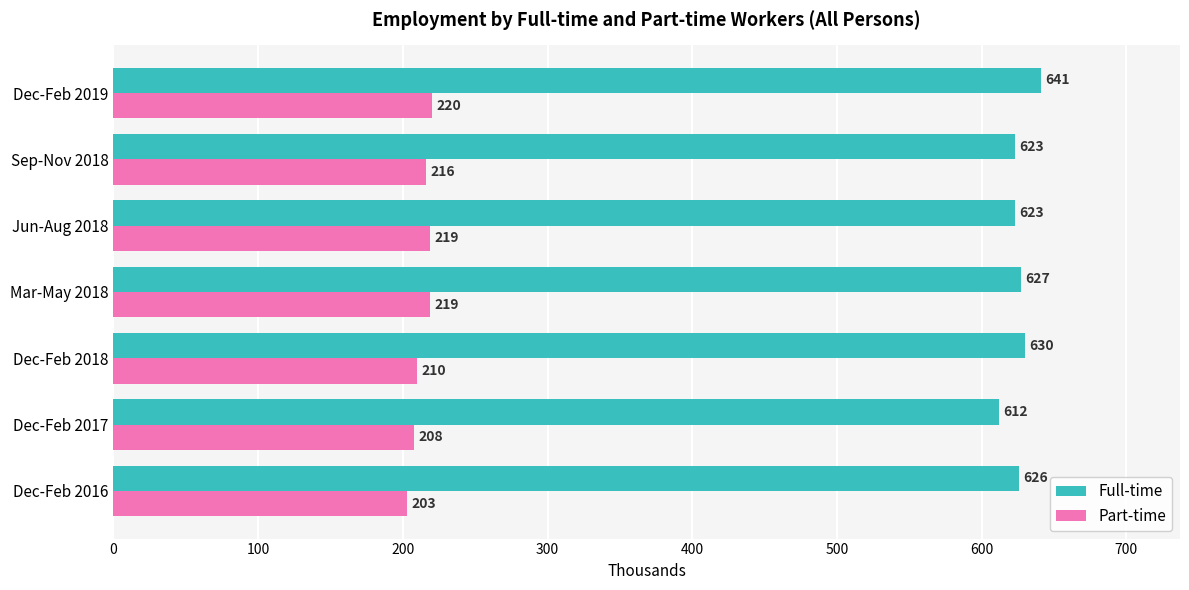

How many values in the Part-time series are below 216?

3